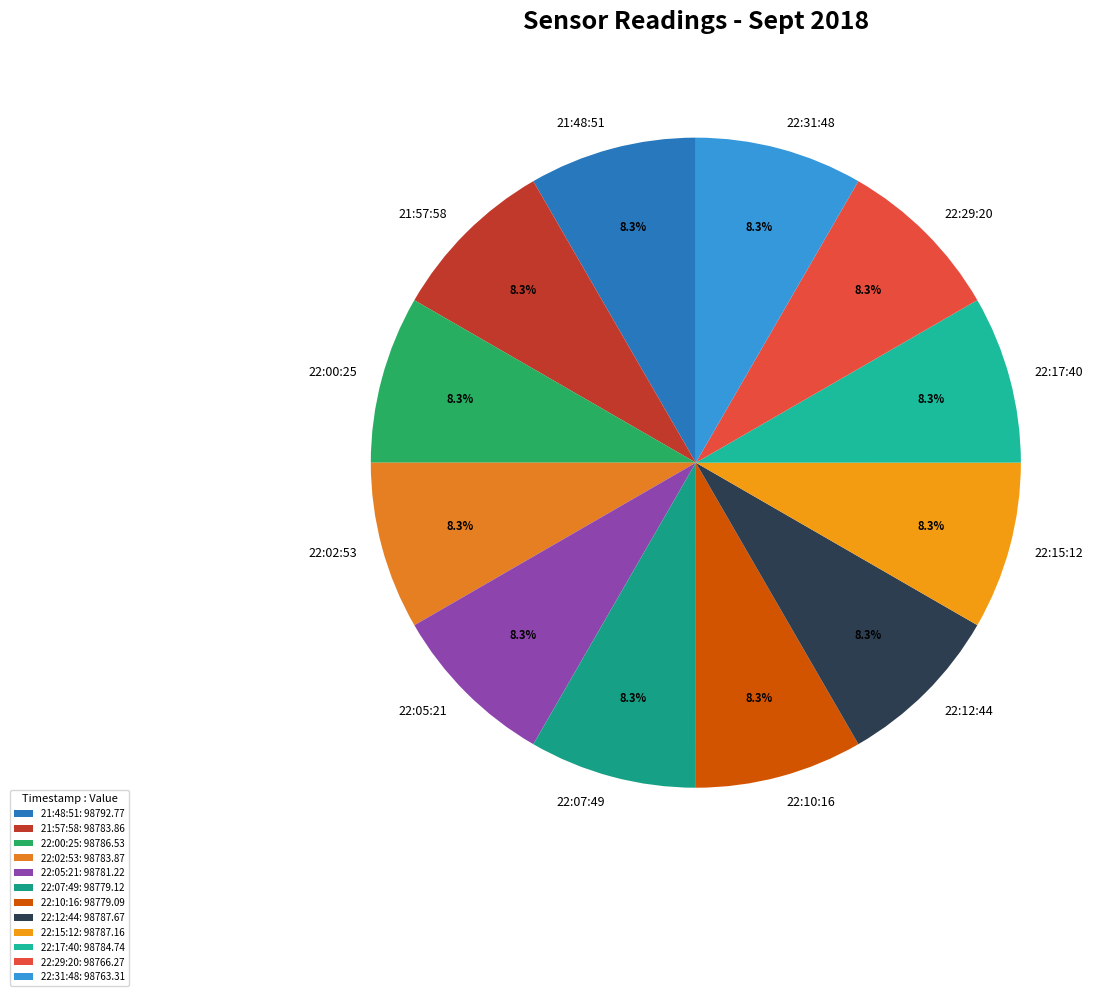

Combined, what portion of the pie is 22:31:48 and 22:02:53?

16.7%